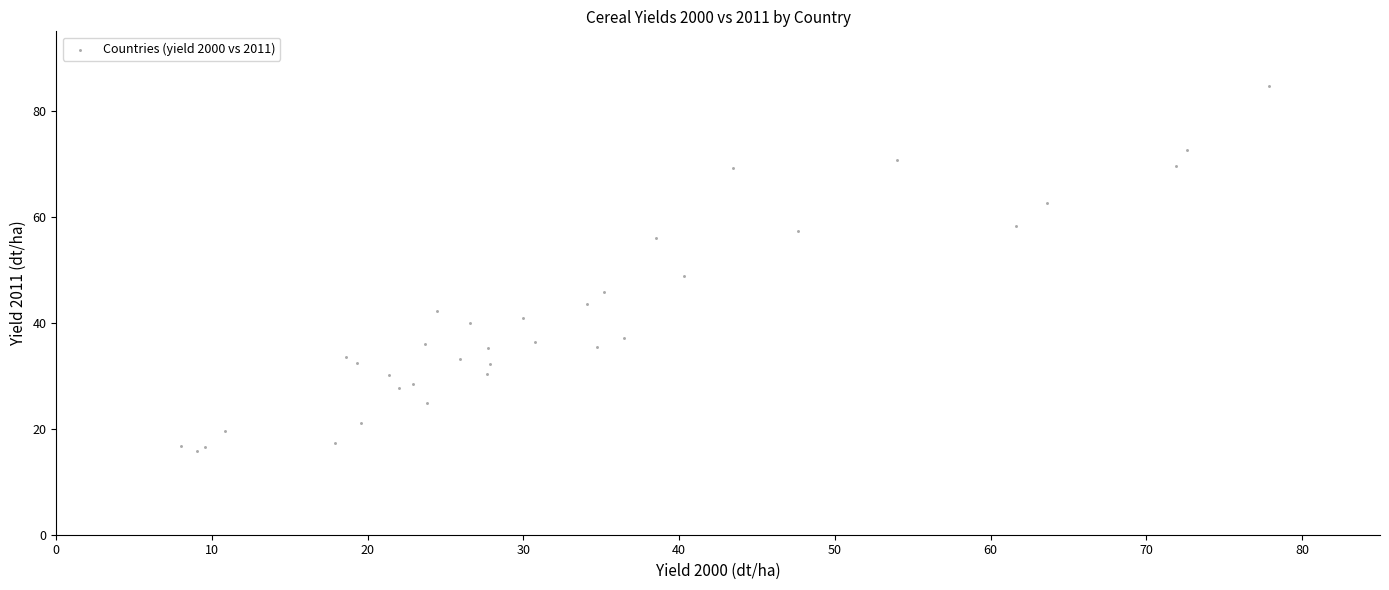

What Y value in the scatter plot is closest to 50?

48.8